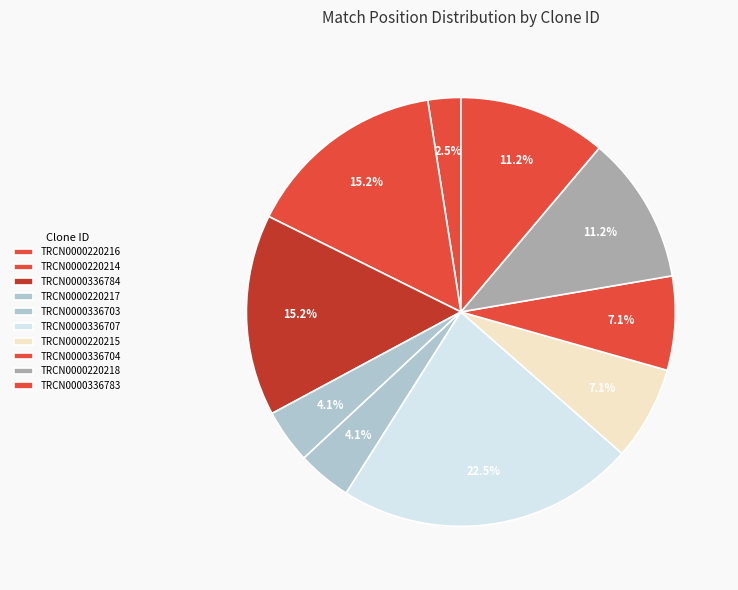

What percentage is the TRCN0000220214 slice, to the nearest percent?

15%